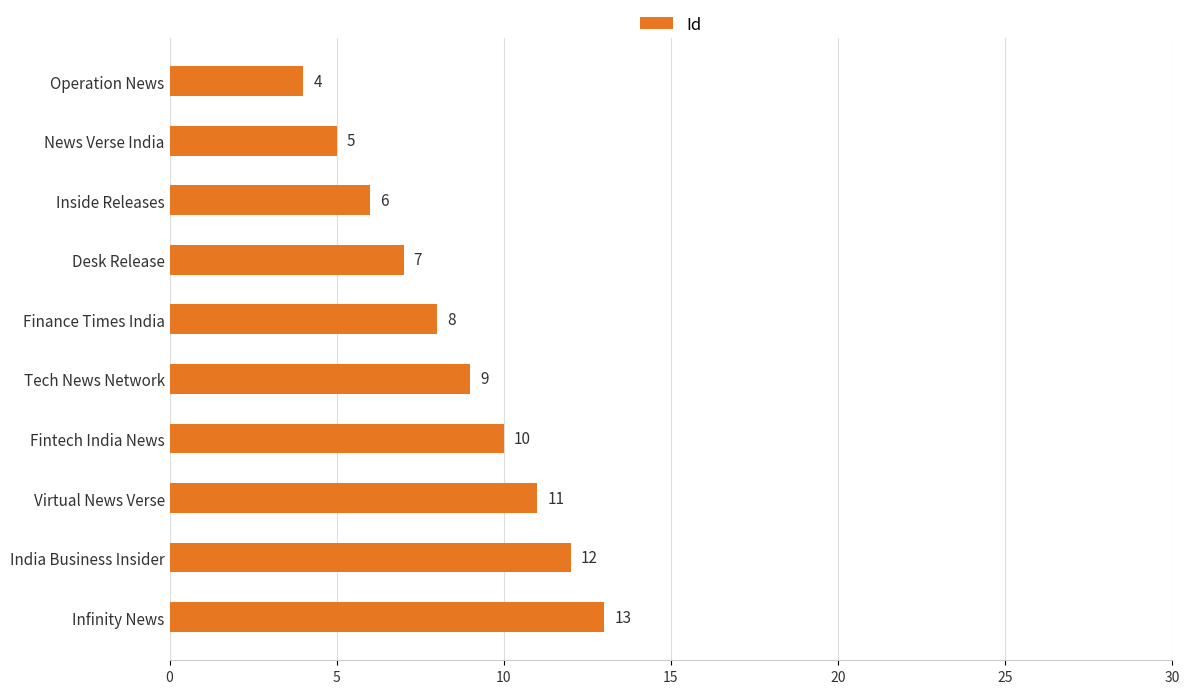

Count the values in the range 6 to 11.

6